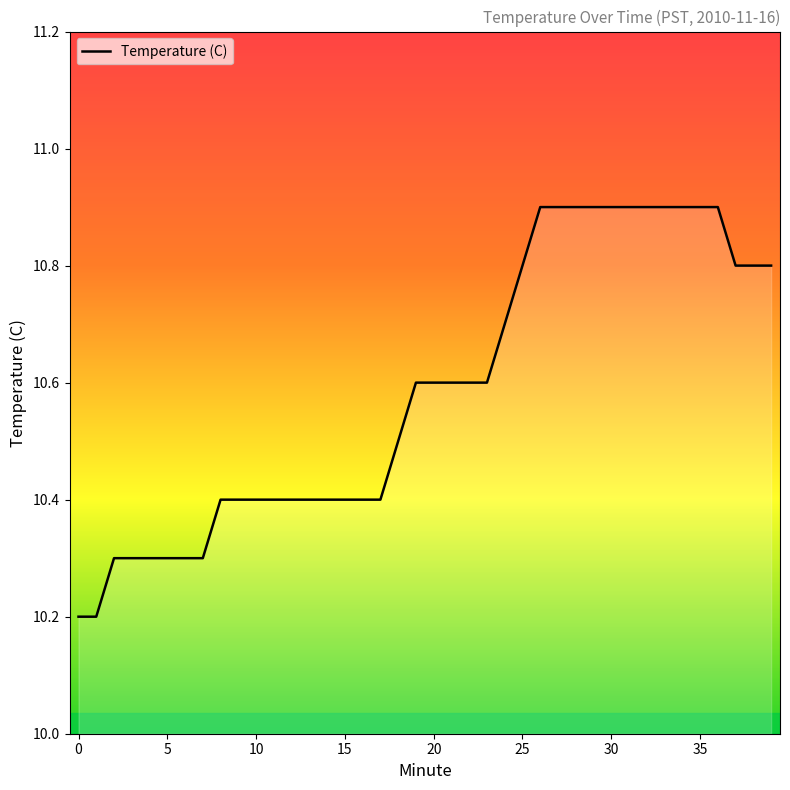

What is the maximum value shown in the chart?

10.9